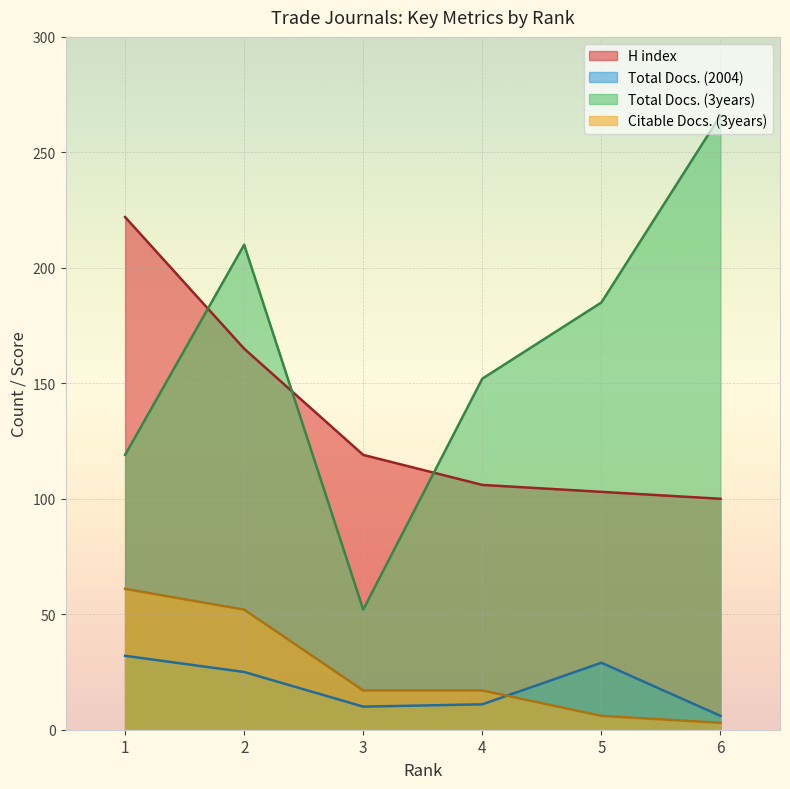

How many values in the Total Docs. (2004) series are below 25?

3